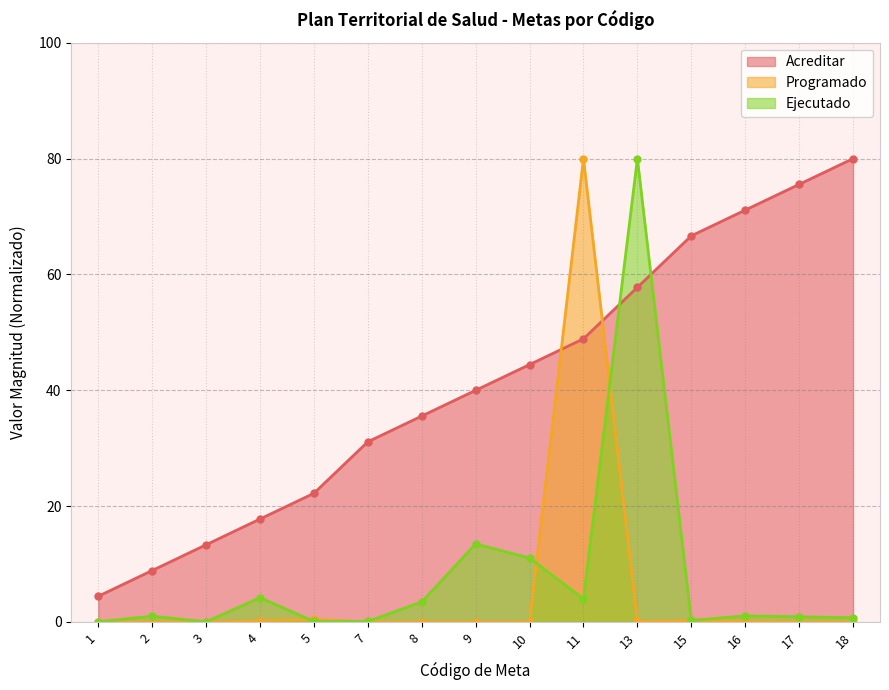

What is the maximum value shown in the chart?

80.0